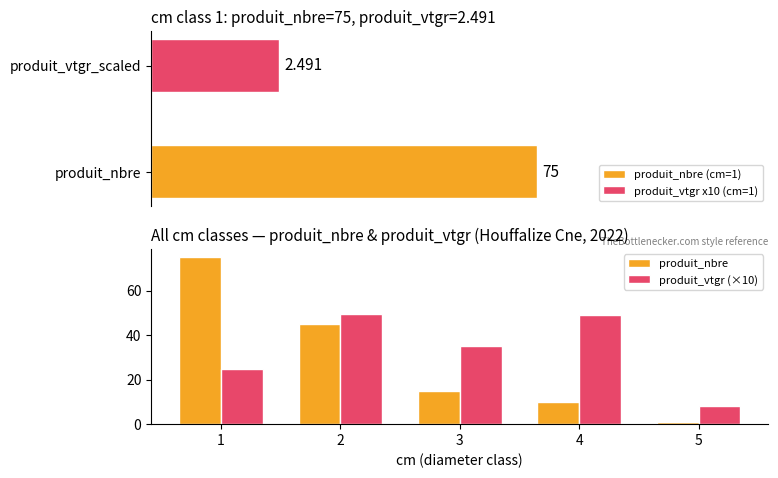

What is the difference between the maximum and minimum values in the produit_vtgr (×10) series?

41.4